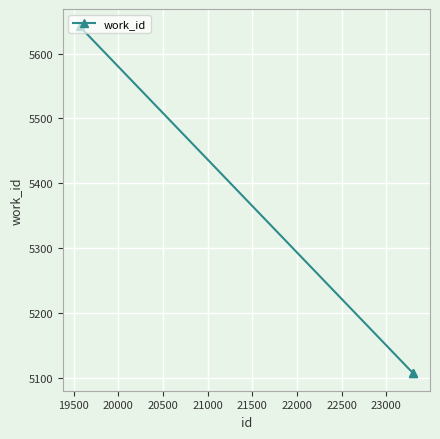

What is the value of the 3rd point from the left?

5107